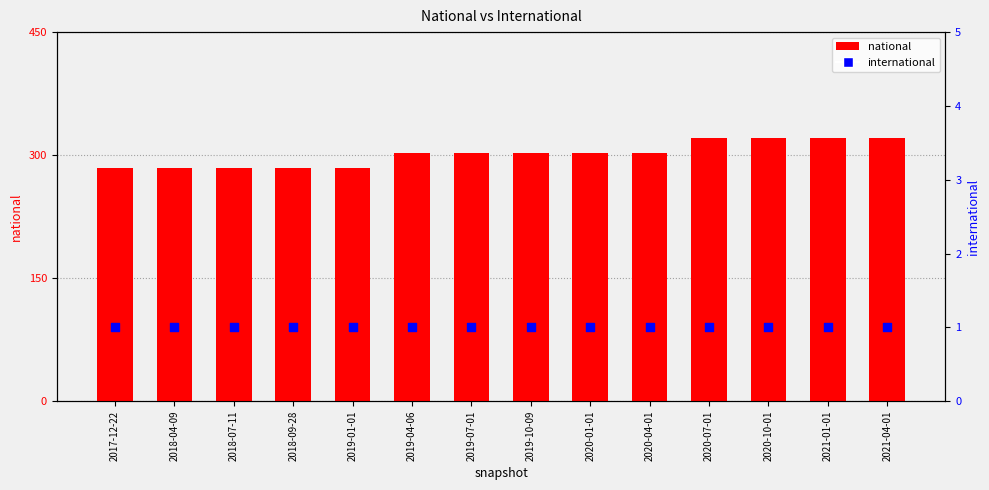

At which category is the sum across all series the highest?

2020-07-01